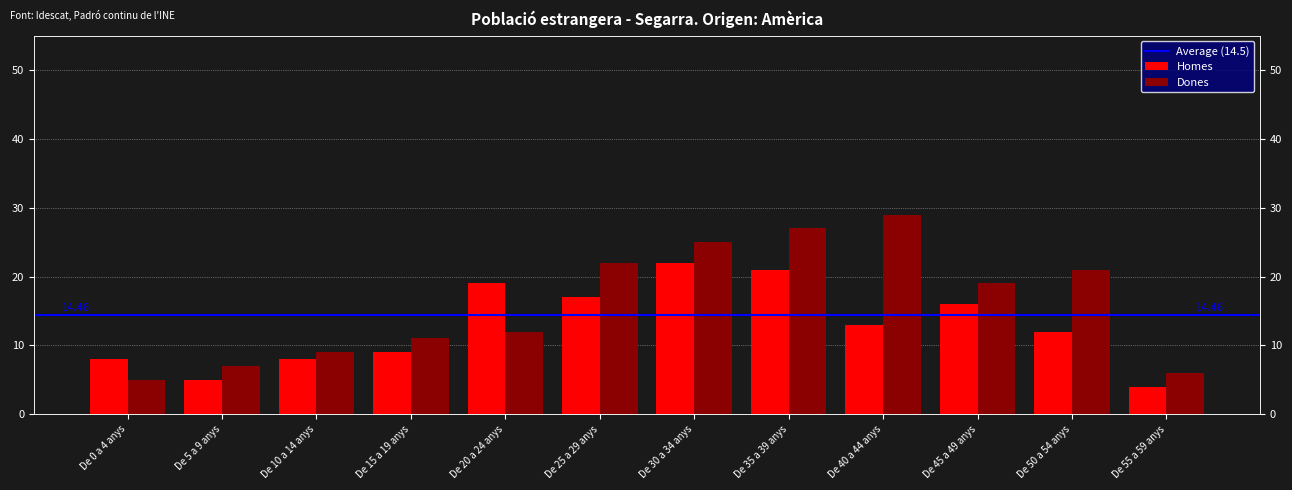

The value of Dones at De 50 a 54 anys is 7. True or false?

False